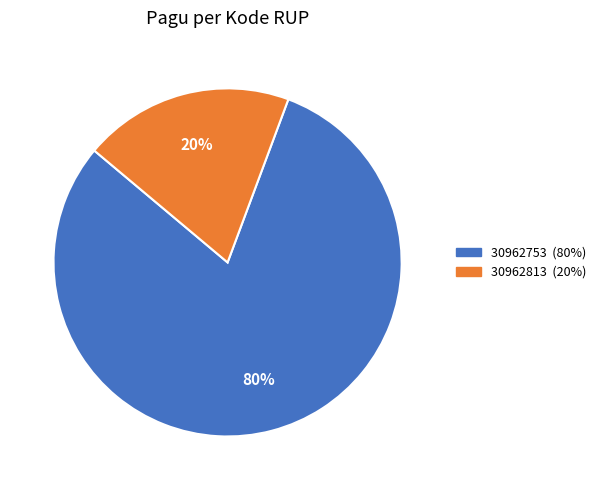

To the nearest percent, what is the average slice percentage?

50%